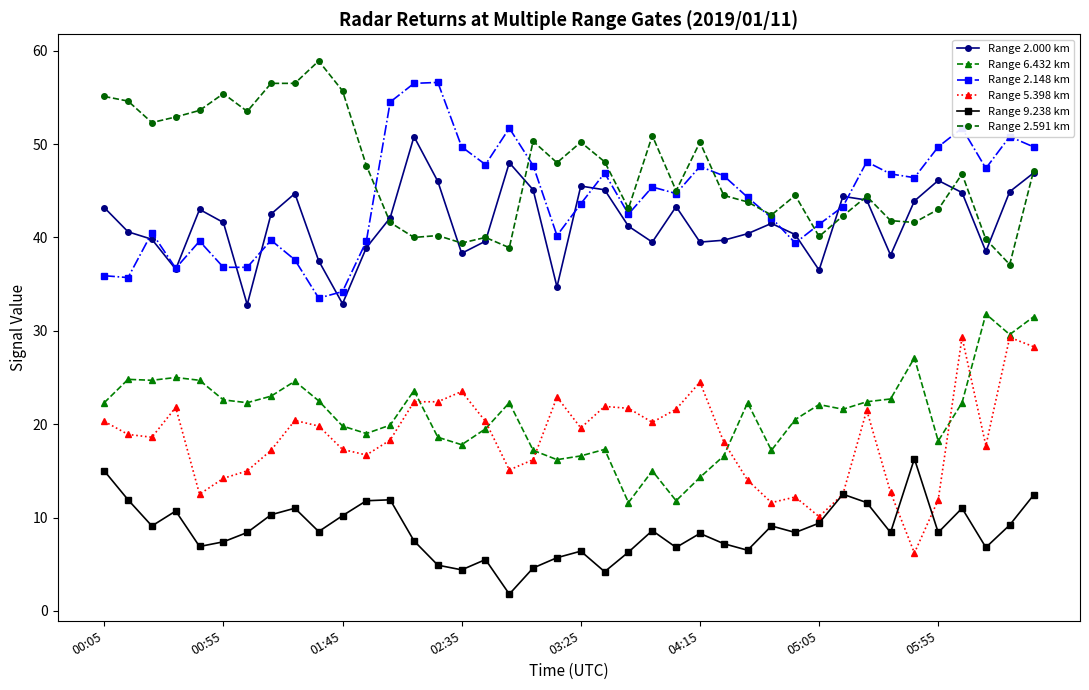

What is the maximum value shown in the chart?

58.9